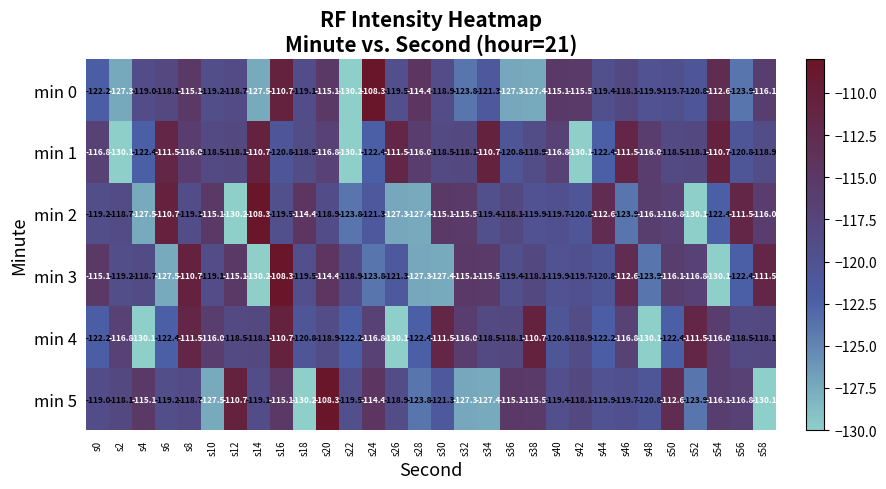

At s34, list the series in order from largest to smallest.

min 1, min 3, min 4, min 2, min 0, min 5